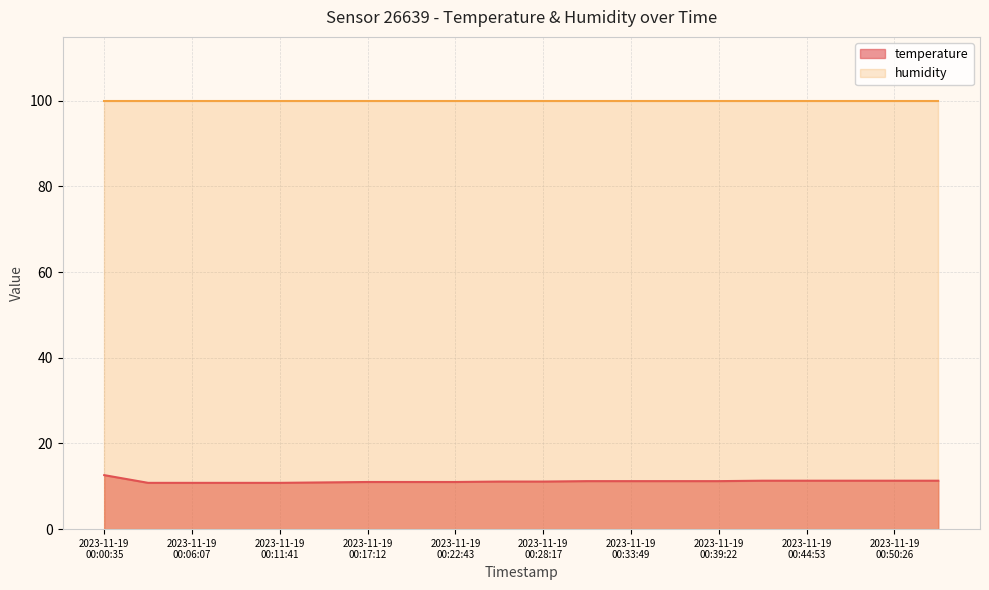

Which series has the largest range (max minus min)?

temperature